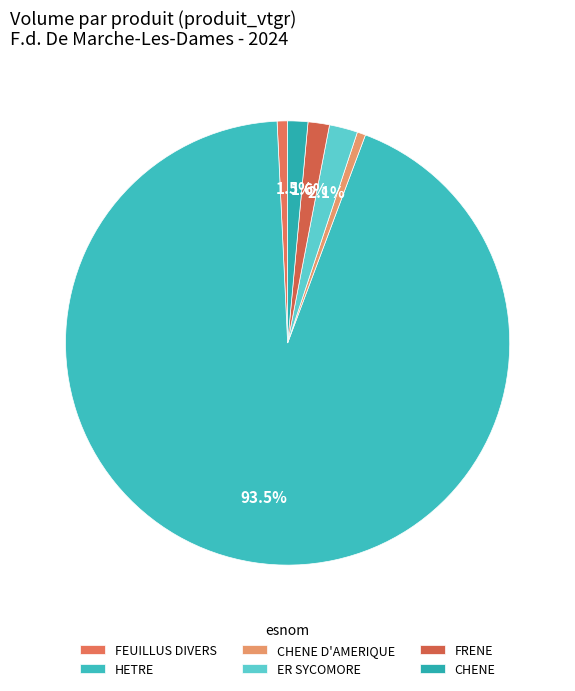

To the nearest percent, what portion does CHENE D'AMERIQUE represent?

1%